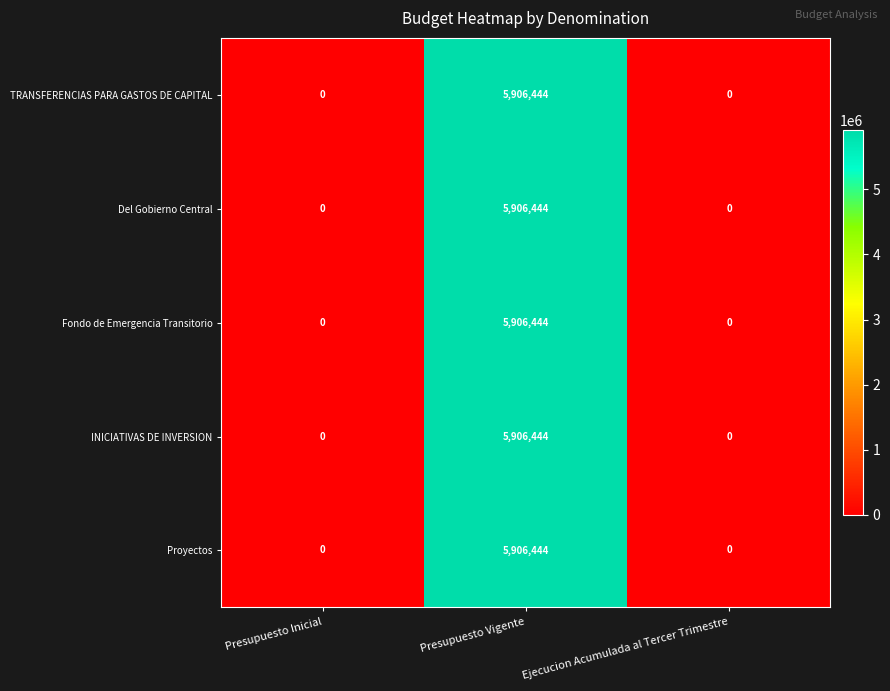

Reading left to right, list all the values displayed in this chart.

TRANSFERENCIAS PARA GASTOS DE CAPITAL: Presupuesto Inicial=0	Presupuesto Vigente=5906444	Ejecucion Acumulada al Tercer Trimestre=0
Del Gobierno Central: Presupuesto Inicial=0	Presupuesto Vigente=5906444	Ejecucion Acumulada al Tercer Trimestre=0
Fondo de Emergencia Transitorio: Presupuesto Inicial=0	Presupuesto Vigente=5906444	Ejecucion Acumulada al Tercer Trimestre=0
INICIATIVAS DE INVERSION: Presupuesto Inicial=0	Presupuesto Vigente=5906444	Ejecucion Acumulada al Tercer Trimestre=0
Proyectos: Presupuesto Inicial=0	Presupuesto Vigente=5906444	Ejecucion Acumulada al Tercer Trimestre=0